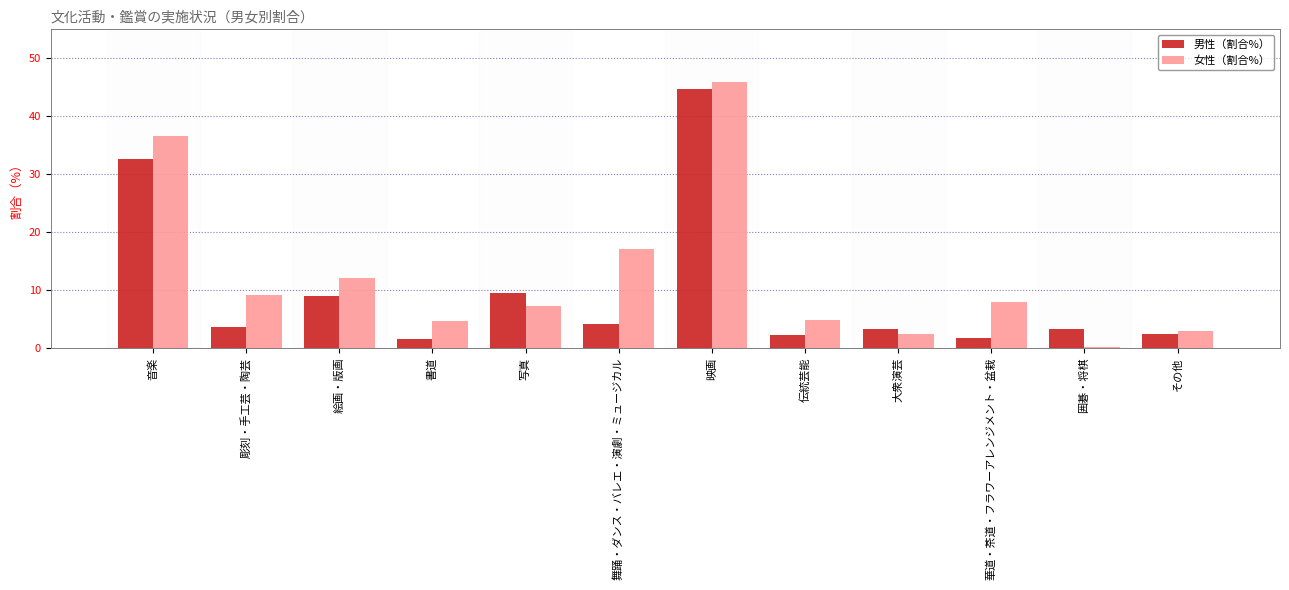

What is the sum of all 男性（割合%） values?

117.6